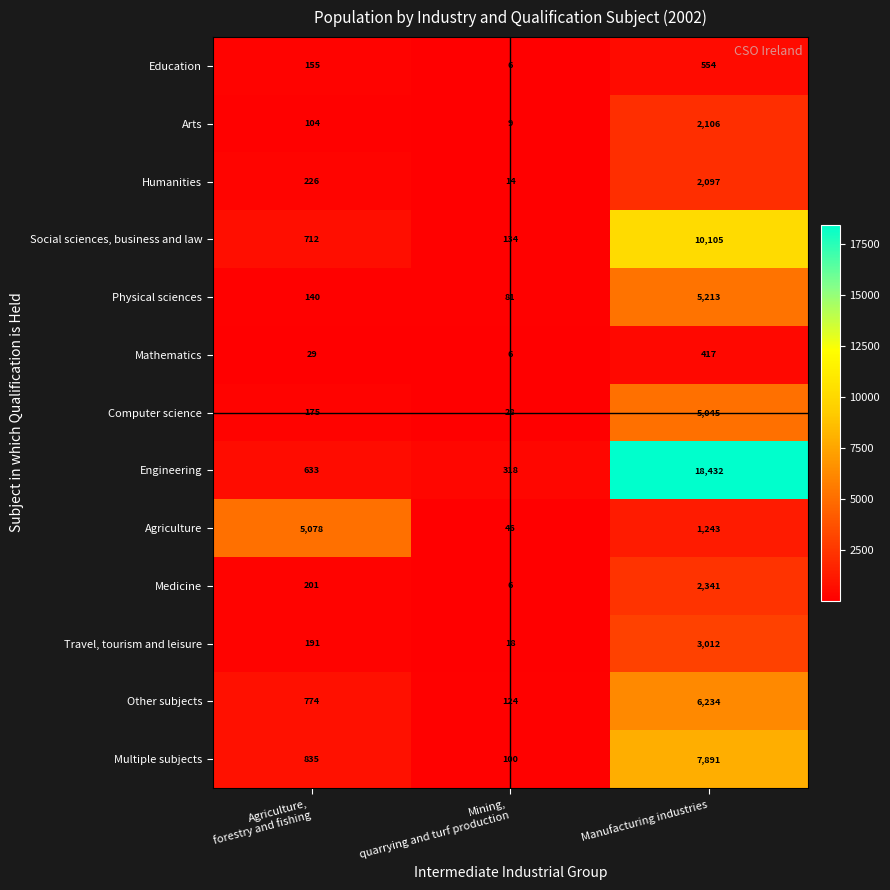

What is the difference between the highest and lowest values at Manufacturing industries?

18015